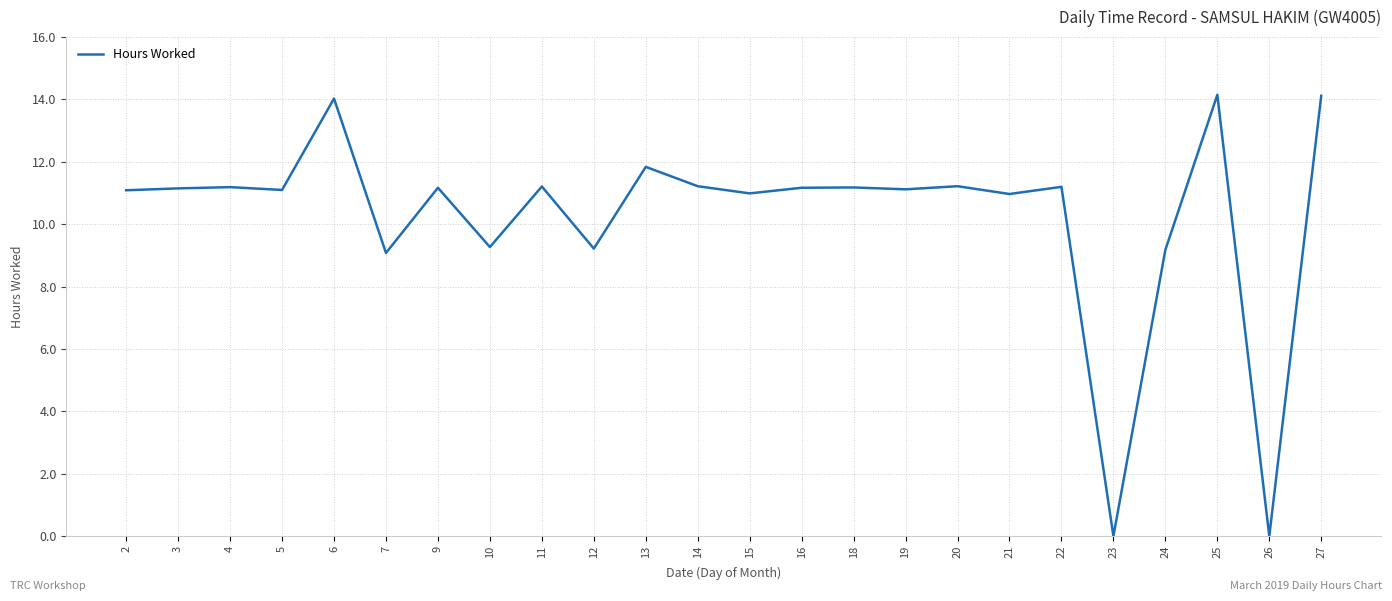

Is it true that the value at 5 is 11.1?

True